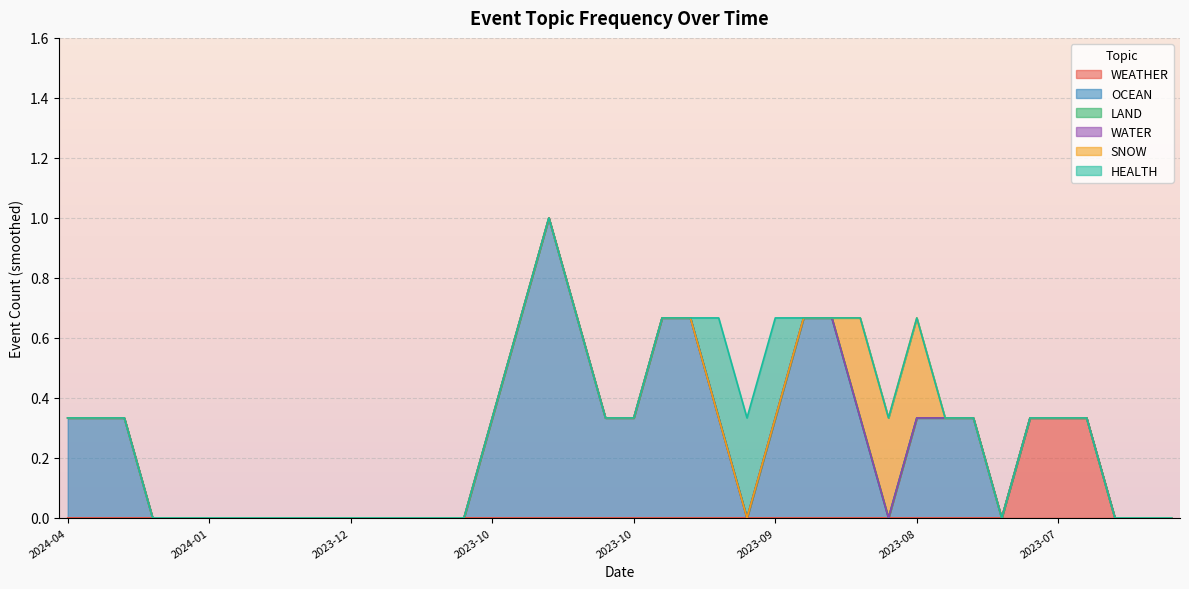

True or false: SNOW and LAND cross at least once.

False